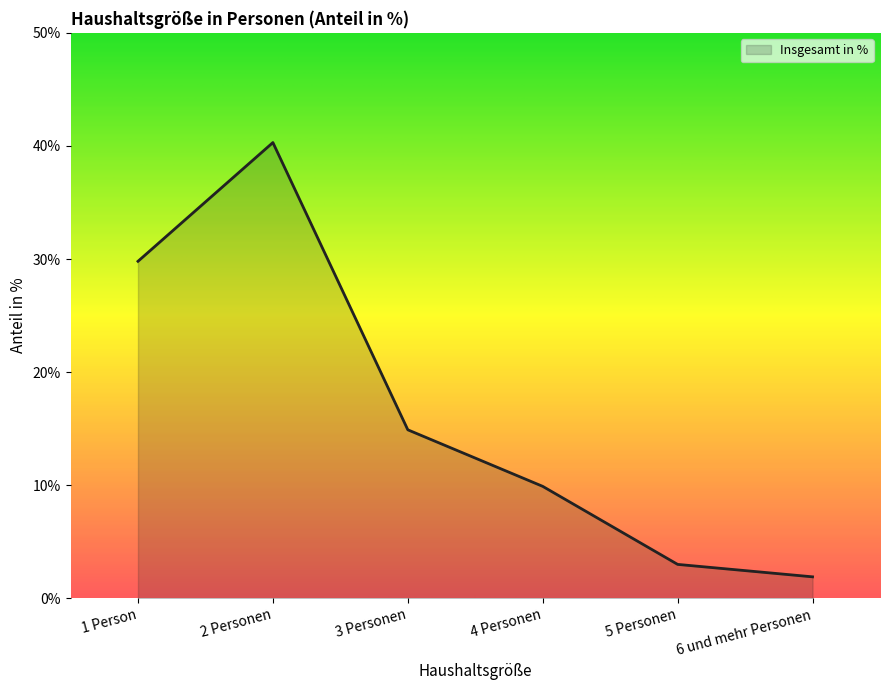

List the labels in order of value, largest first.

2 Personen, 1 Person, 3 Personen, 4 Personen, 5 Personen, 6 und mehr Personen